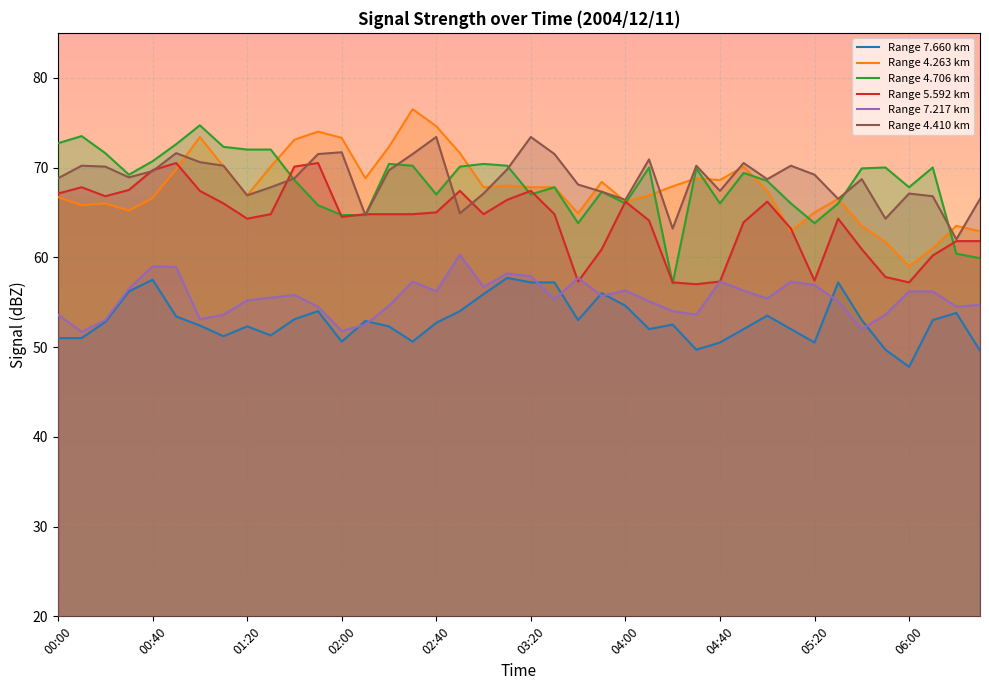

True or false:   7.217 and   4.263 intersect in this chart.

False